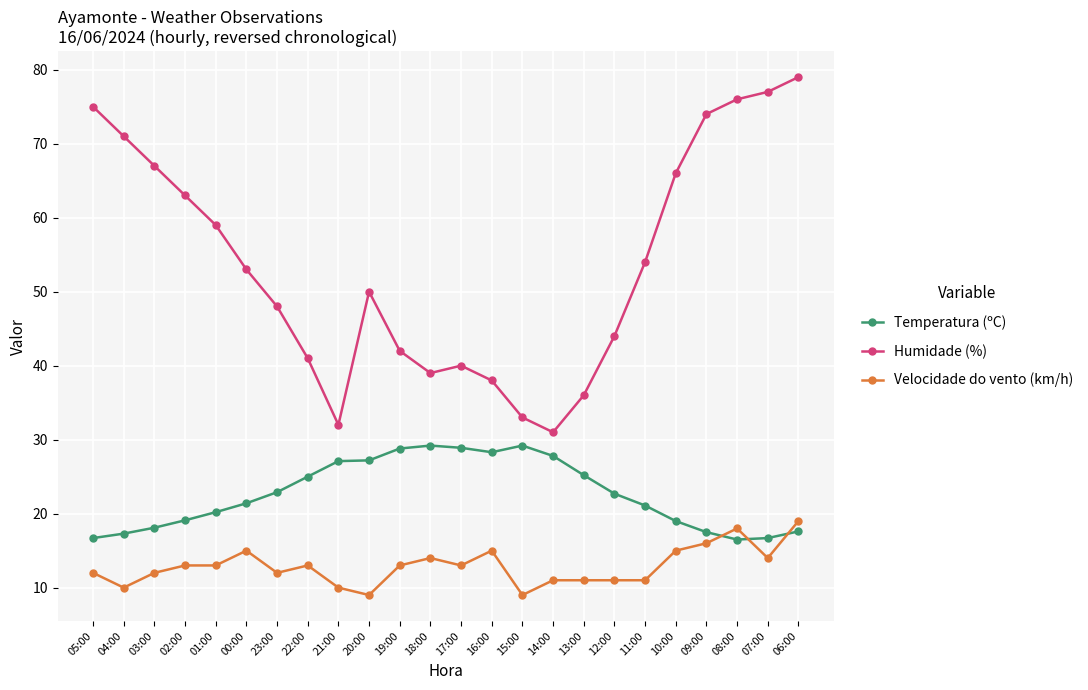

What is the difference between the highest and lowest values at 05:00?

63.0